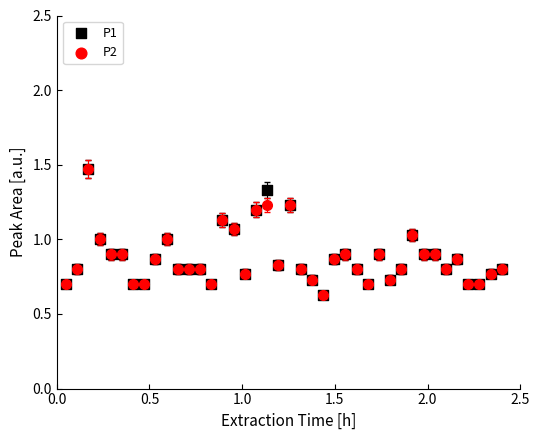

What are all the series names shown in the legend?

P1, P2